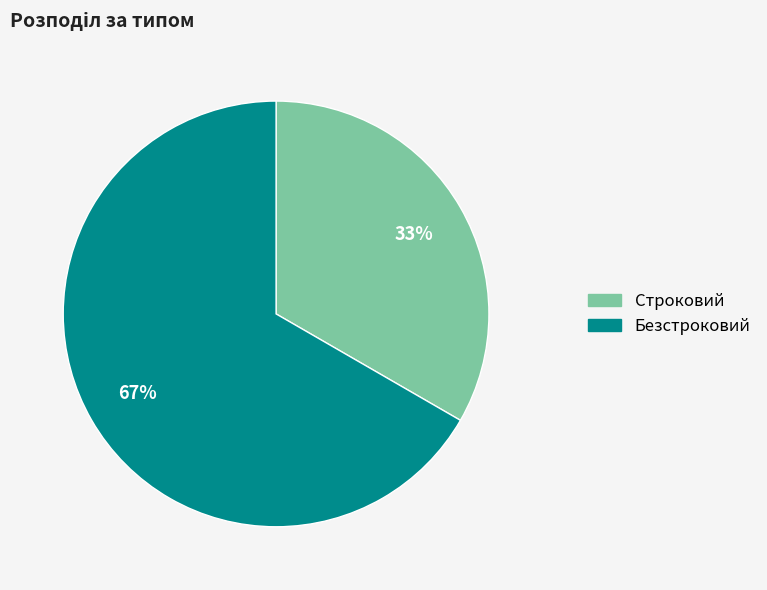

To the nearest percent, what percentage of the pie is Строковий?

33%